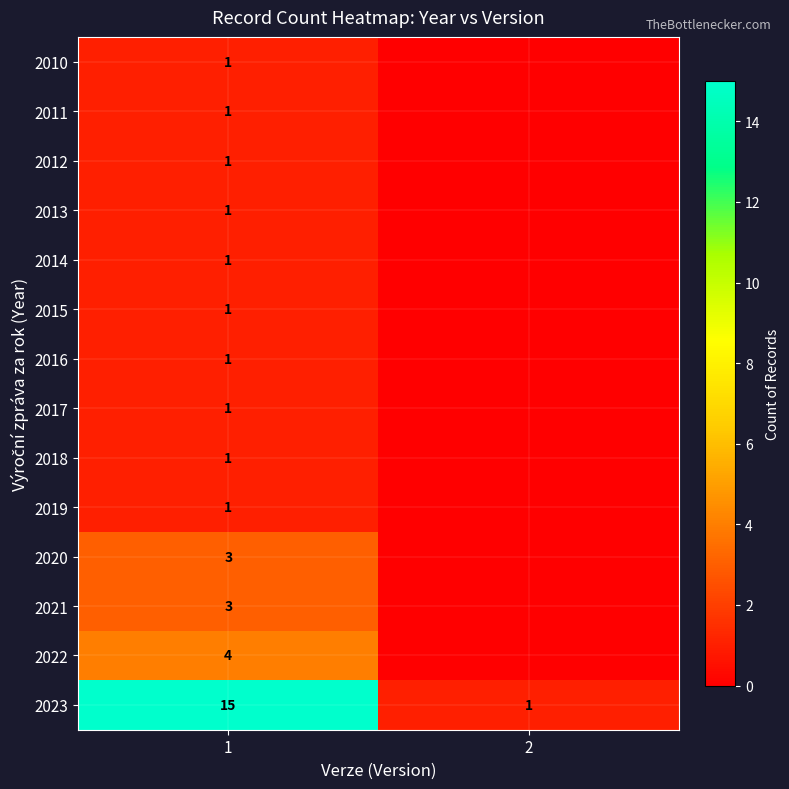

Which has a higher value, 2 or 1?

1